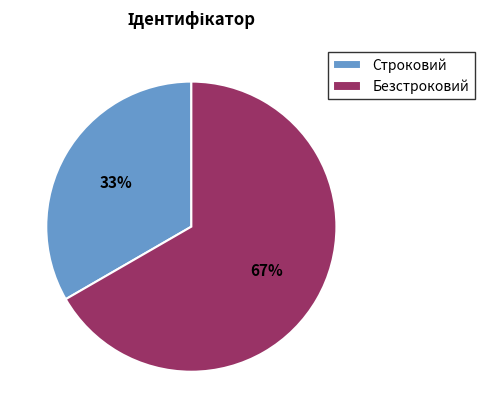

Approximately how many times larger is the value at Строковий compared to Безстроковий?

0.5